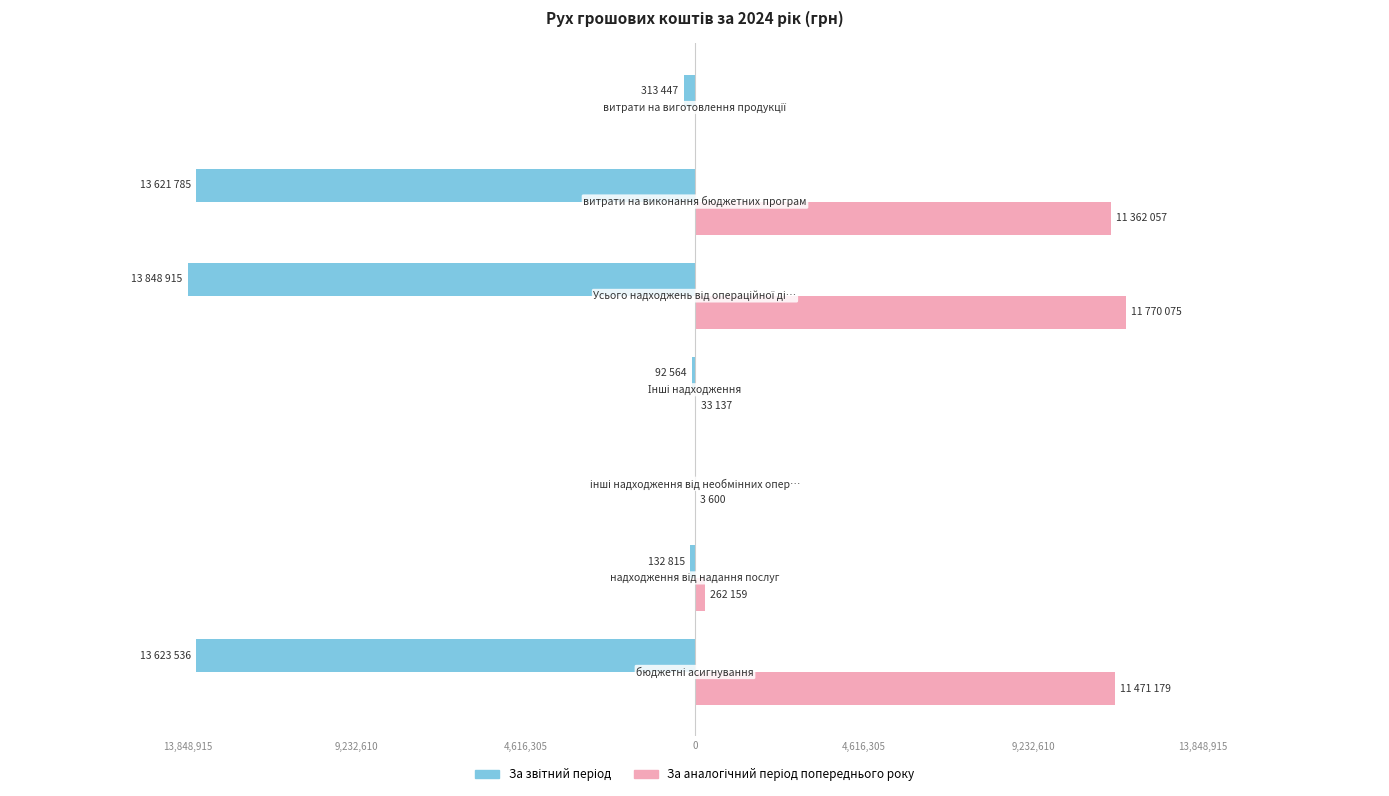

At how many categories does at least one series exceed 6199563?

3